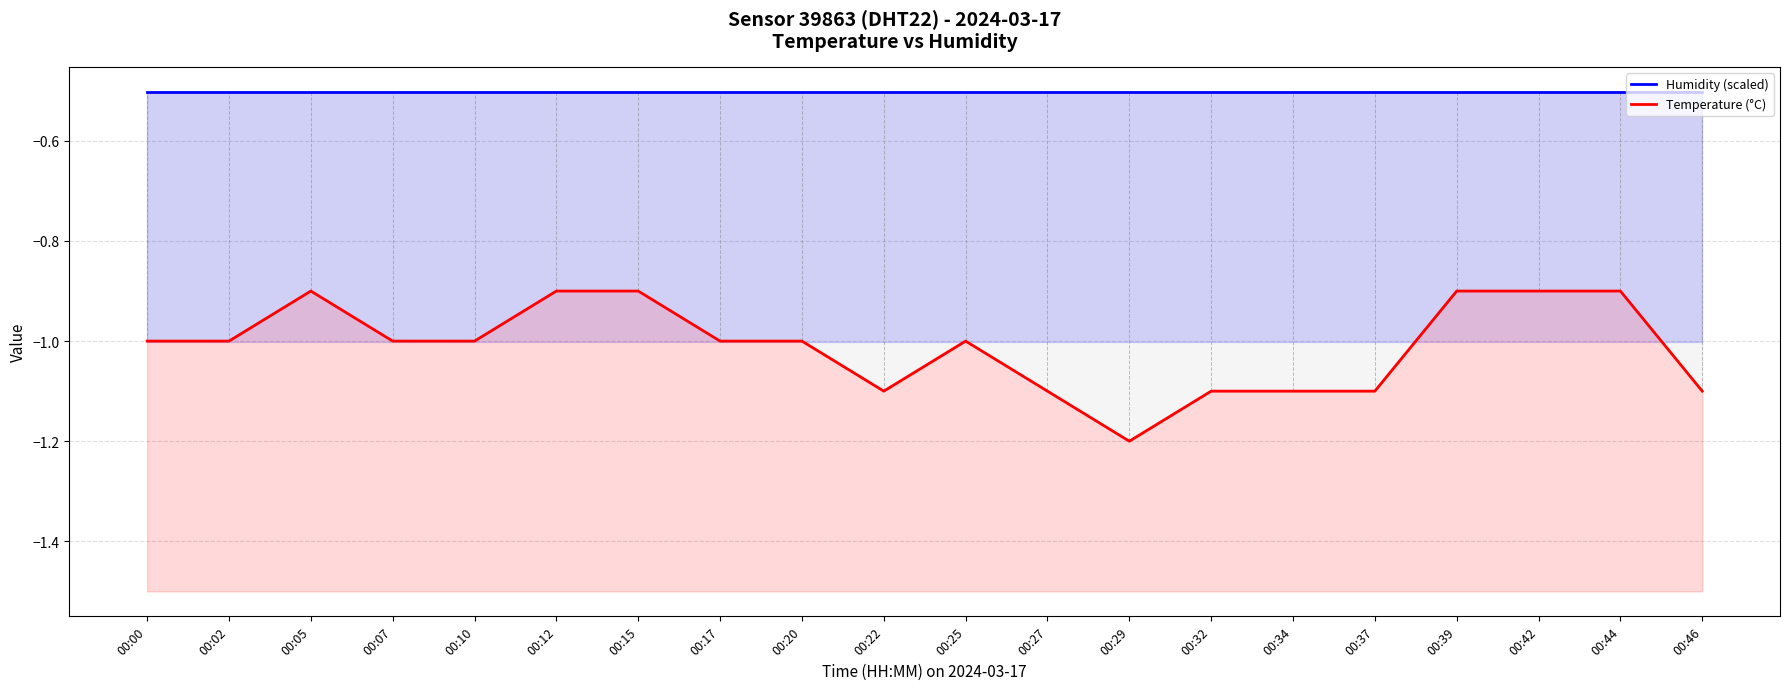

Which series has the largest range (max minus min)?

Temperature (°C)